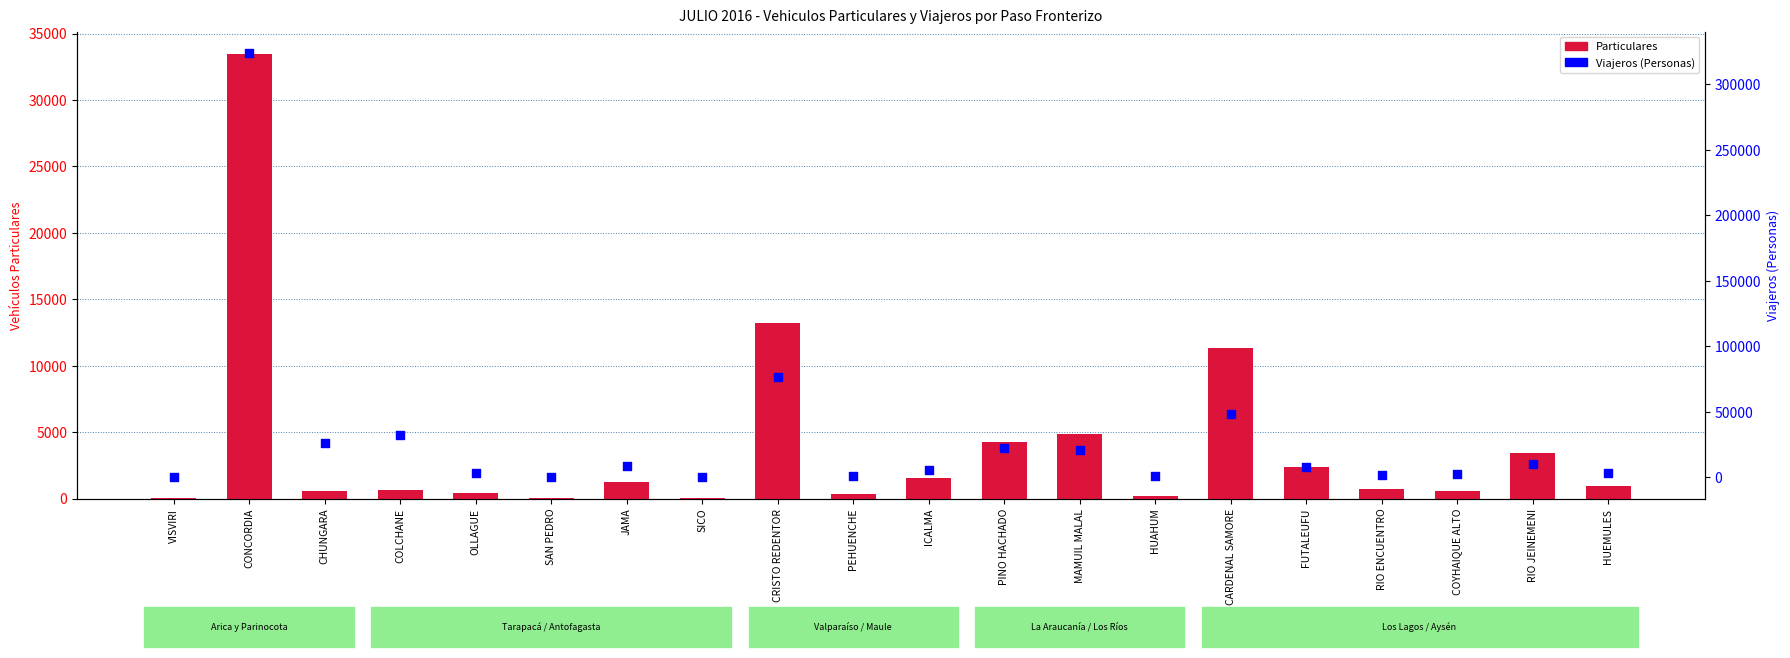

Which series reaches the minimum Y coordinate?

Particulares